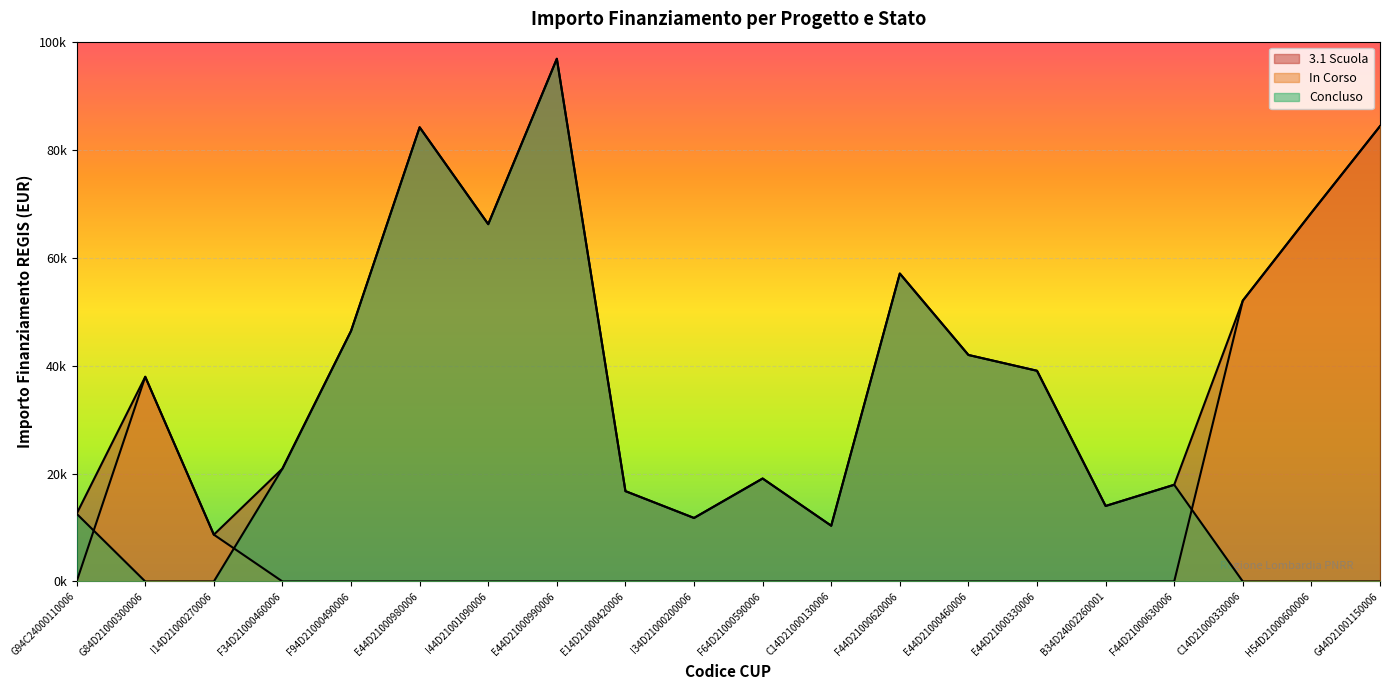

What is the sum of all Concluso values?

554843.7